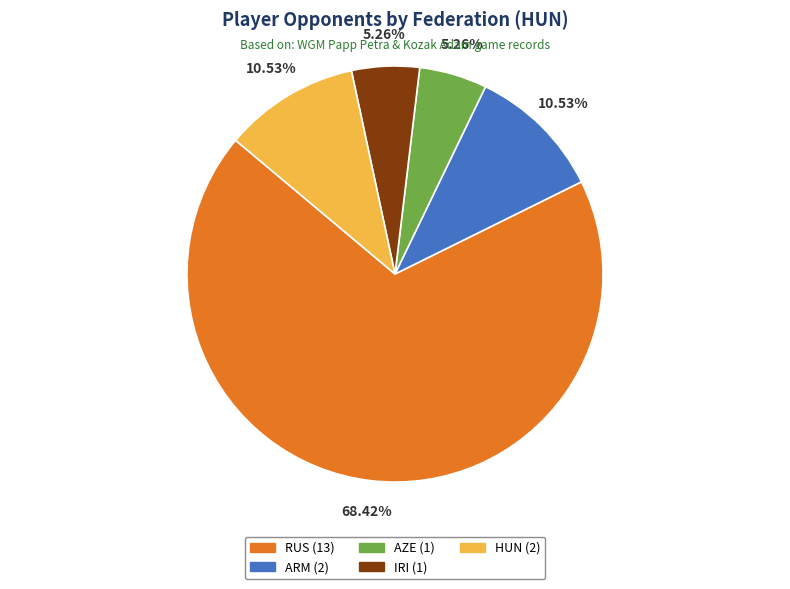

What is the ratio of the value at RUS to the value at HUN?

6.5